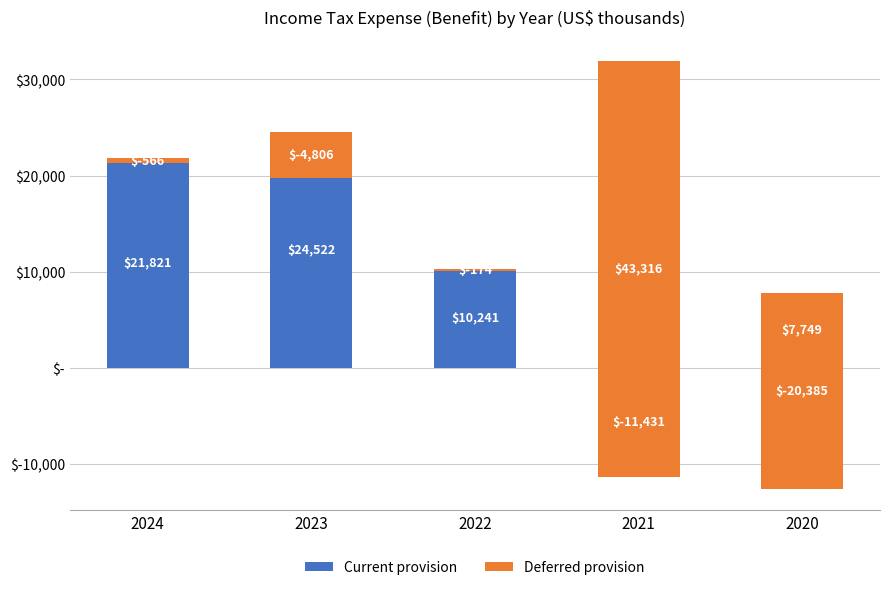

What is the smallest value displayed?

-20385